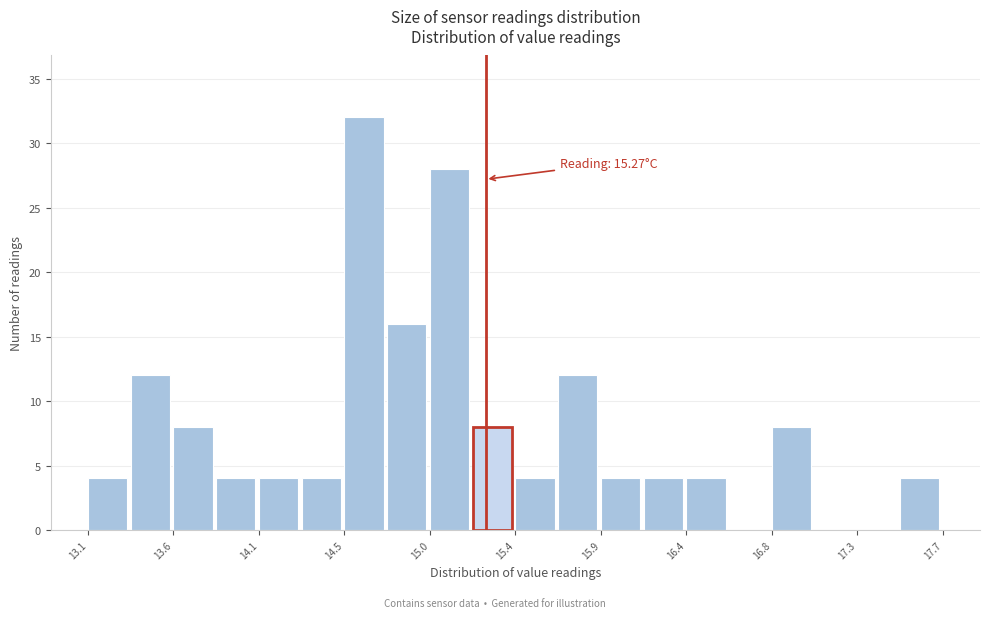

Over which range of the x-axis is the bar tallest?

14.51 to 14.74